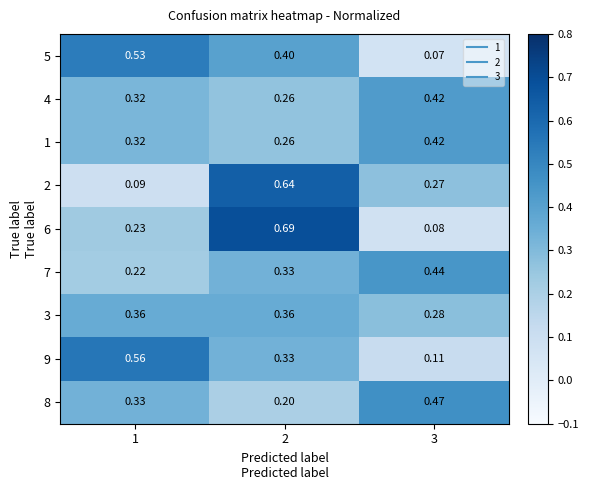

How many data points does each series have?

3